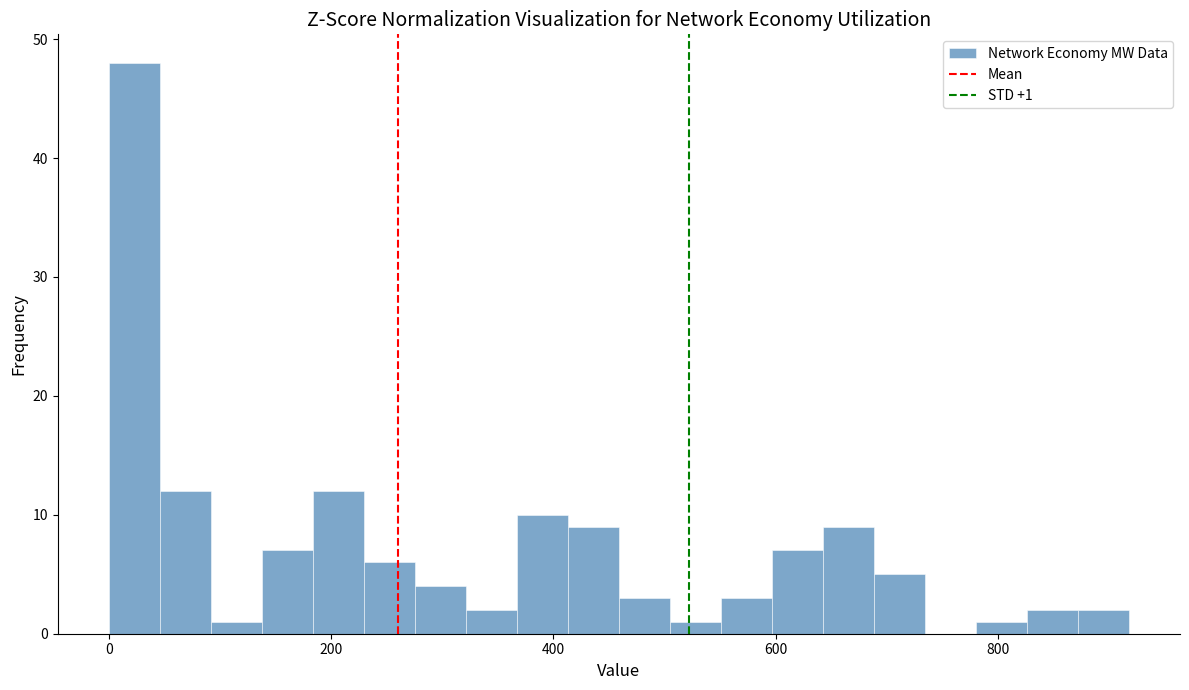

Around what value on the x-axis is the tallest bar? Give the approximate position of its centre, as read against the axis.

20